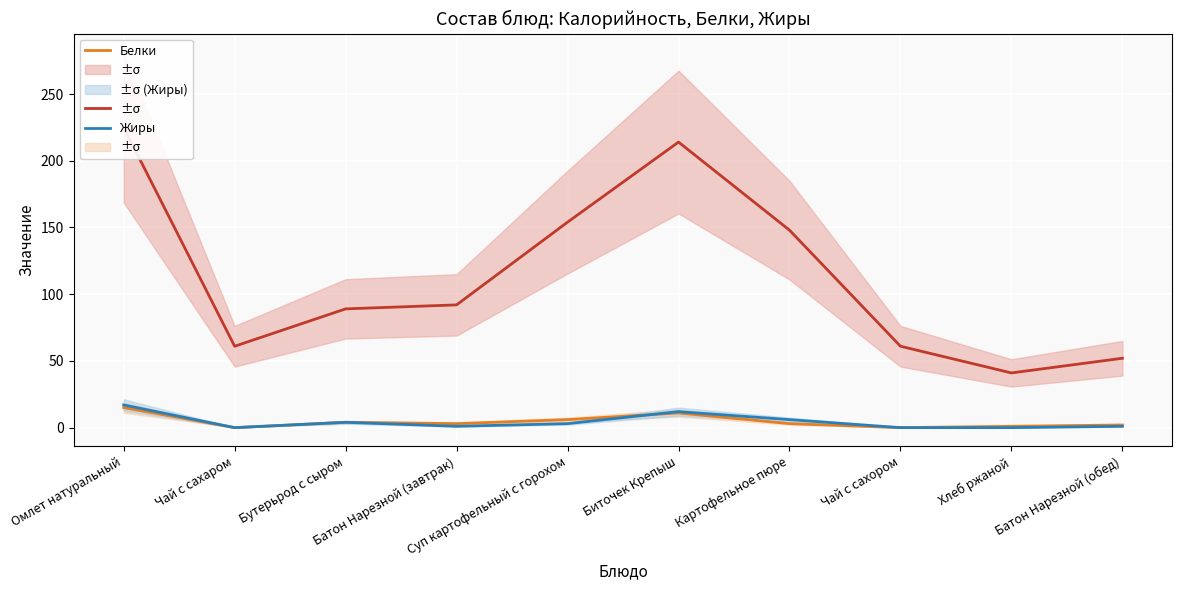

How many series are shown in this chart?

3